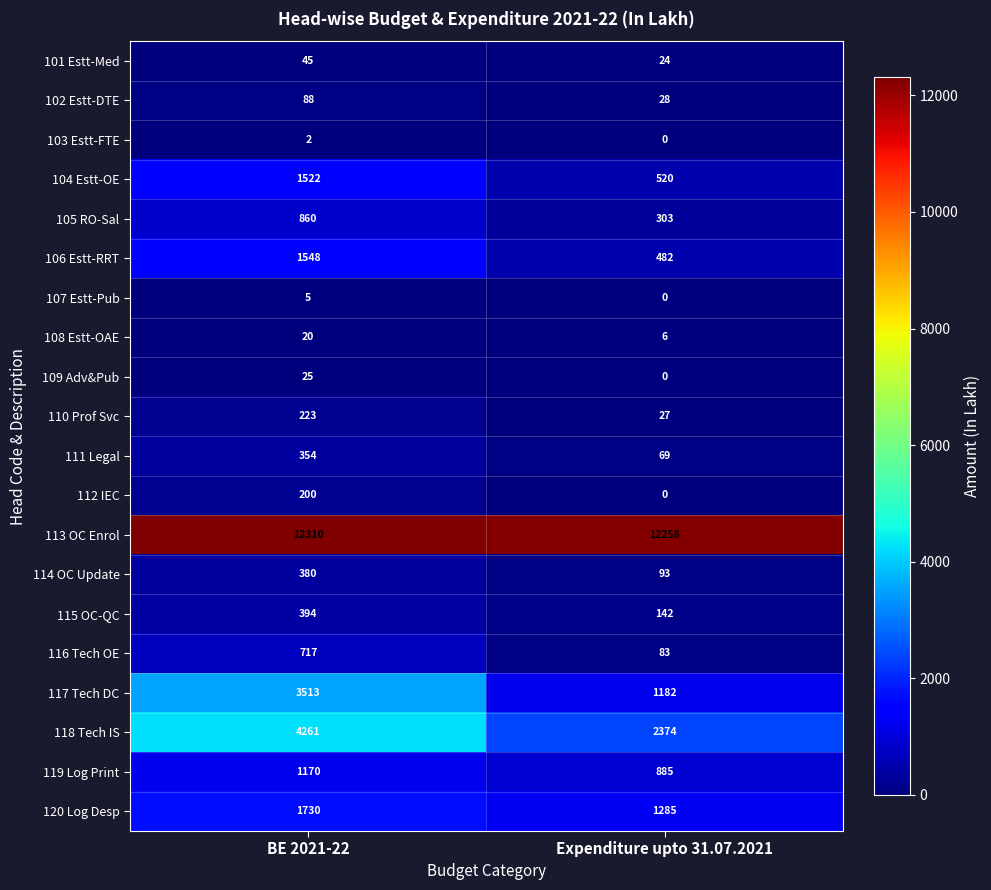

What is the total value across all series at Expenditure upto 31.07.2021?

19761